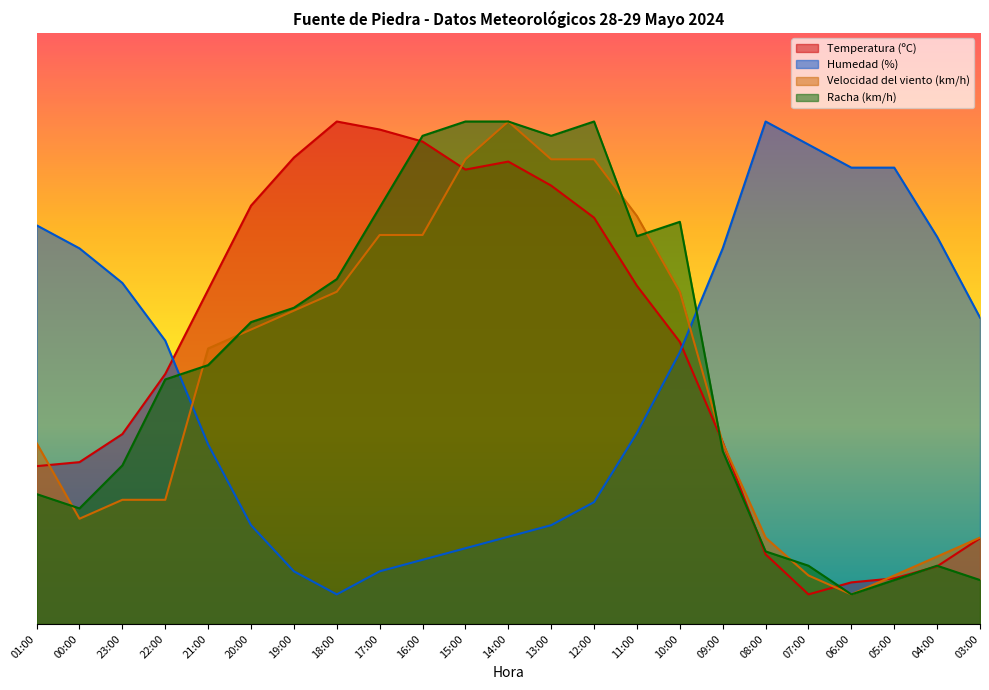

Is it true that Racha (km/h) equals 70.5 at 17:00?

True